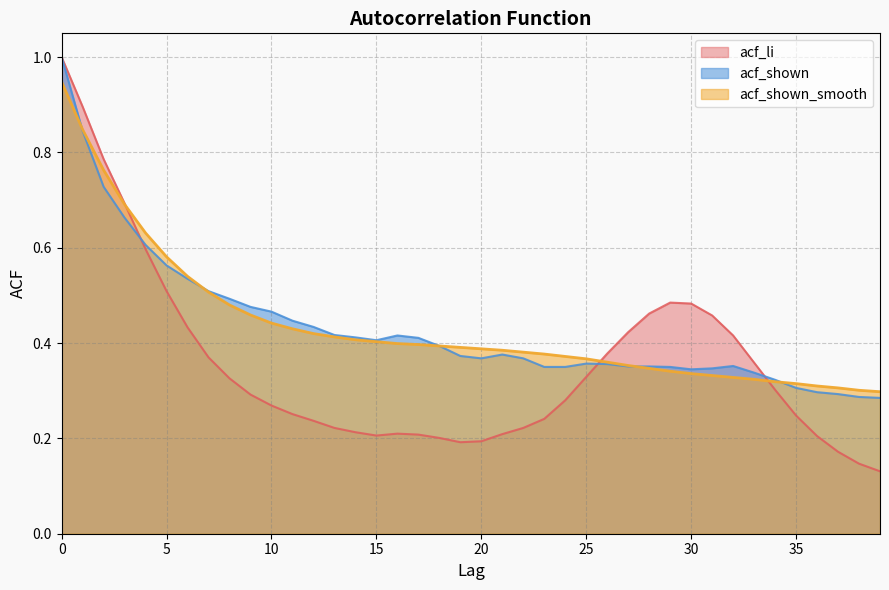

What is the approximate value of acf_shown_smooth at 15?

0.4